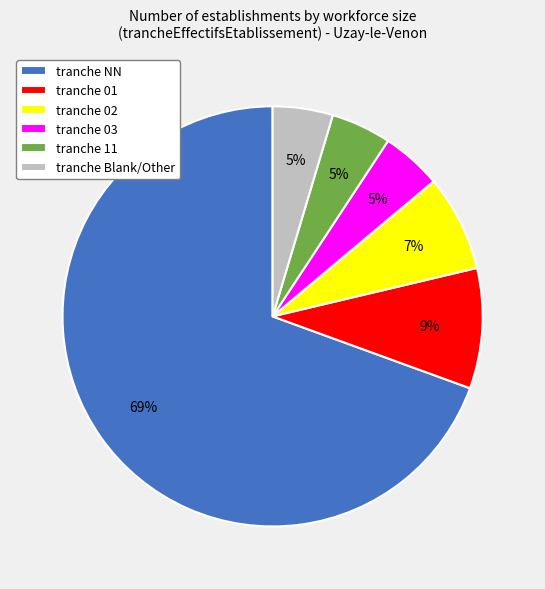

To the nearest percent, what is the average slice percentage?

17%